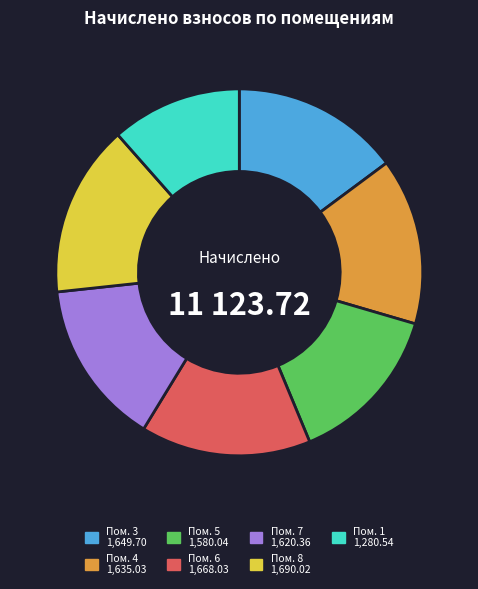

Is there any slice that represents more than half of the pie?

No